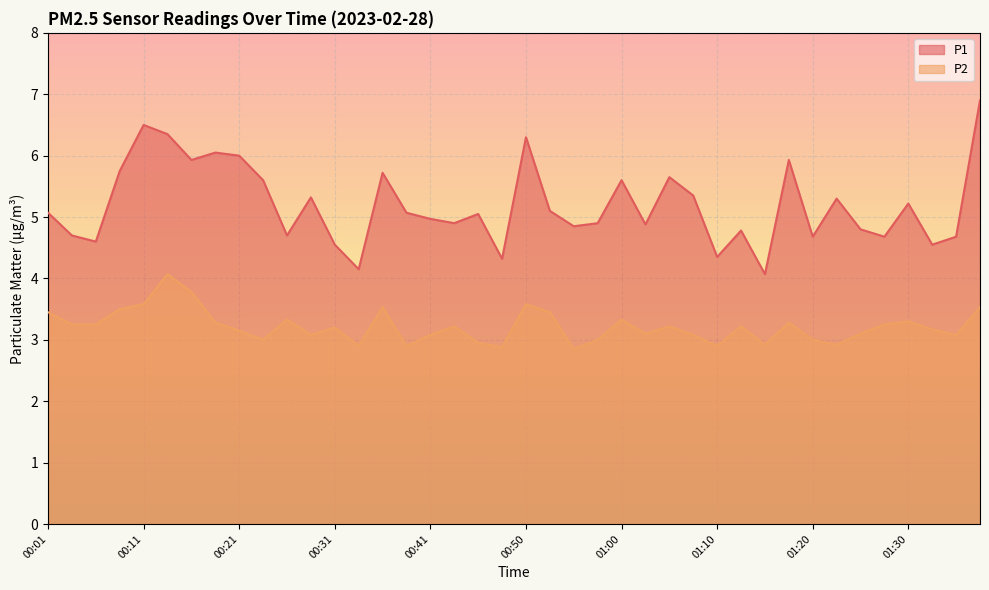

Which series has the largest range (max minus min)?

P1